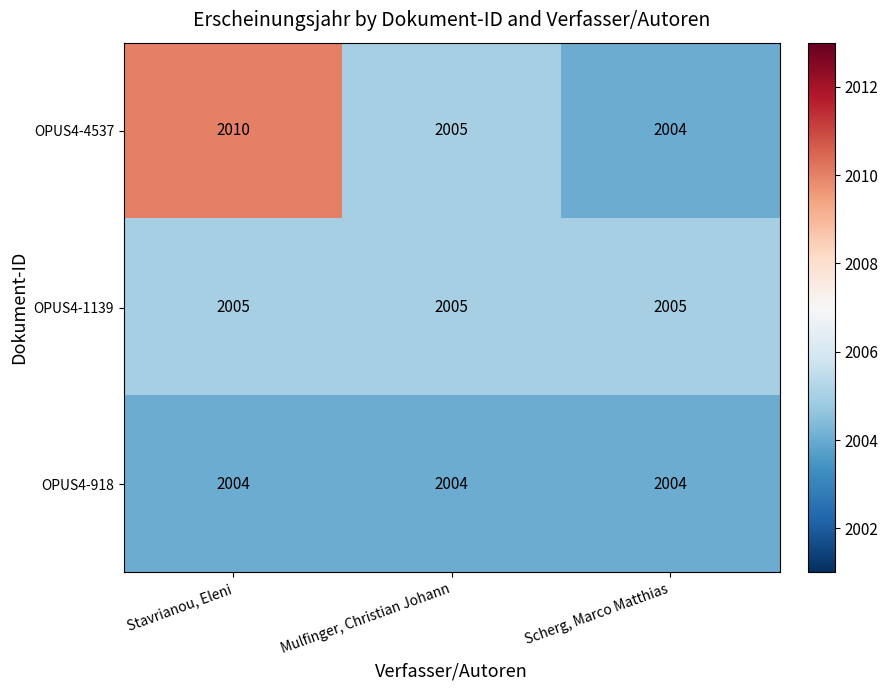

At which label does OPUS4-4537 reach its minimum?

Scherg, Marco Matthias